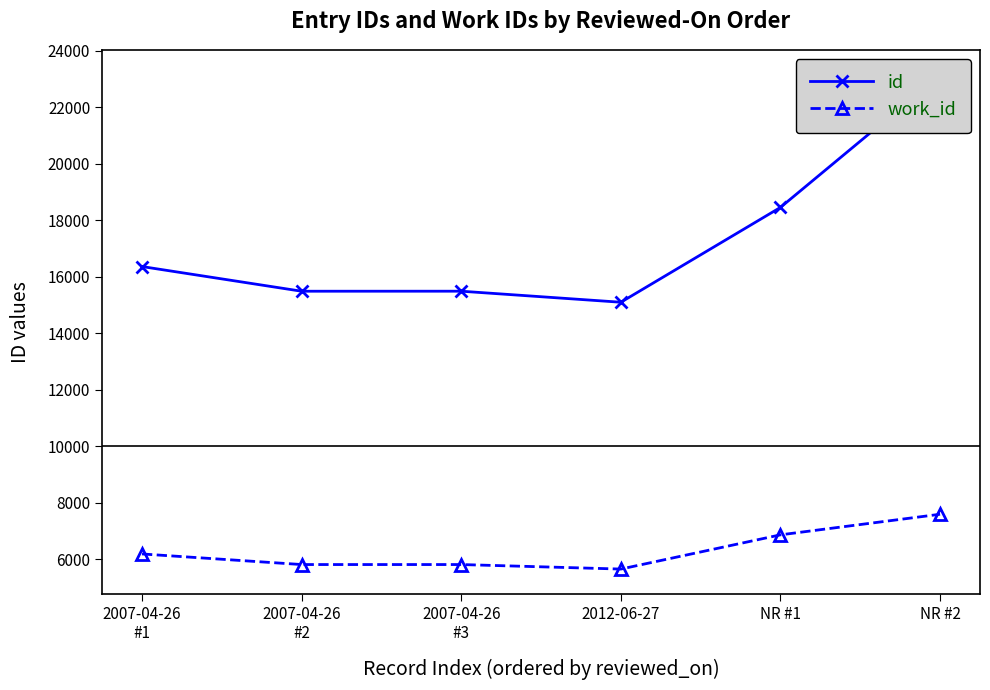

Where is the first local minimum for work_id?

2012-06-27